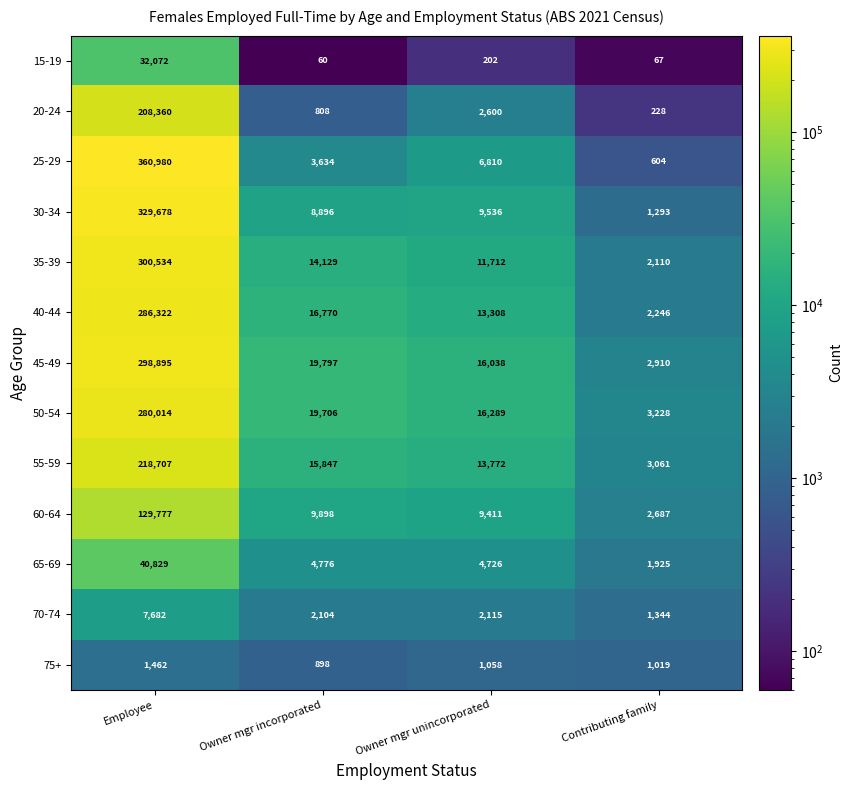

How many data points in 30-34 are less than 9536?

2